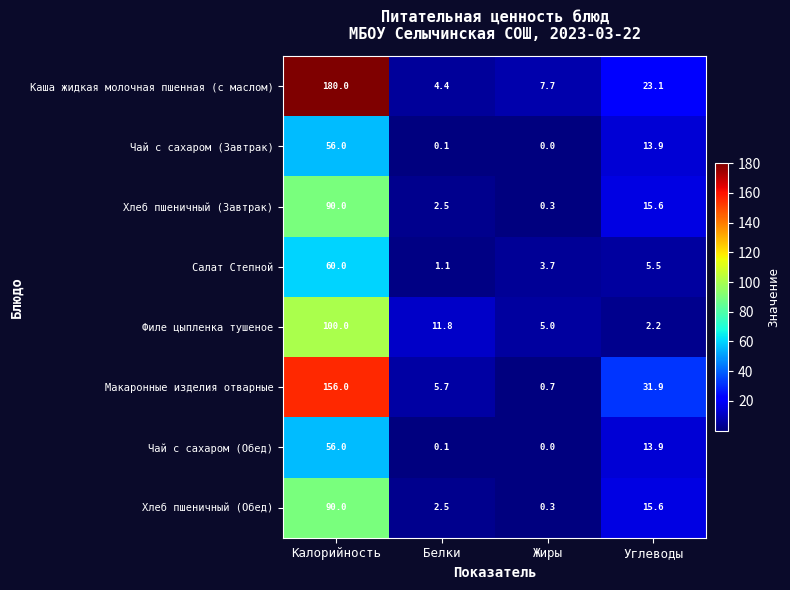

What is the sum of all Филе цыпленка тушеное values?

119.0